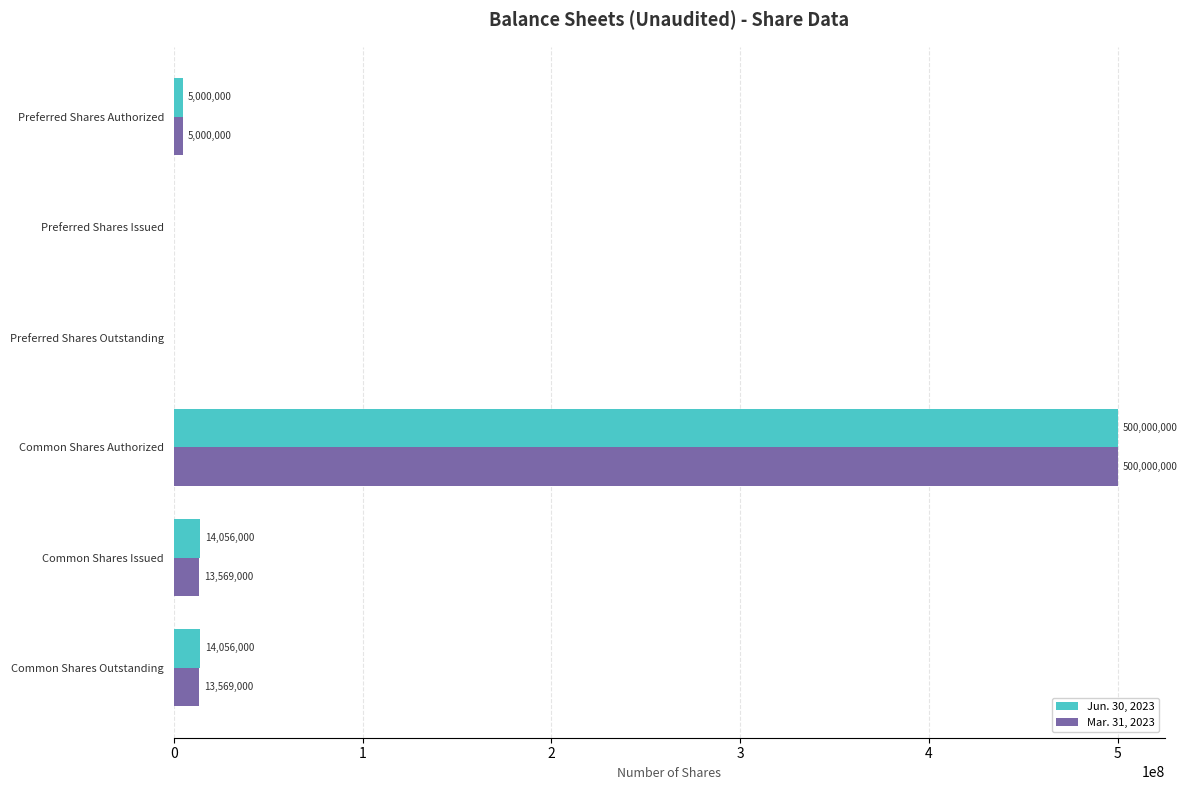

How many values in Jun. 30, 2023 are above zero?

4